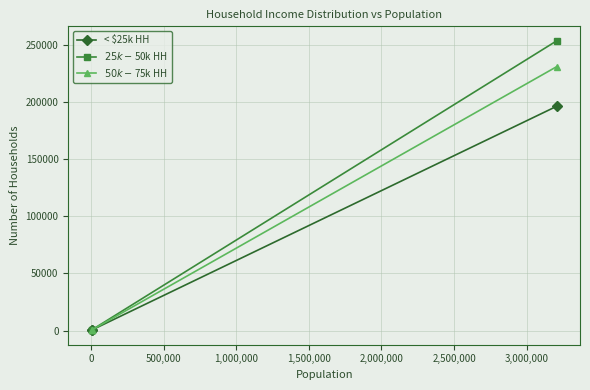

What is the greatest value displayed?

253773